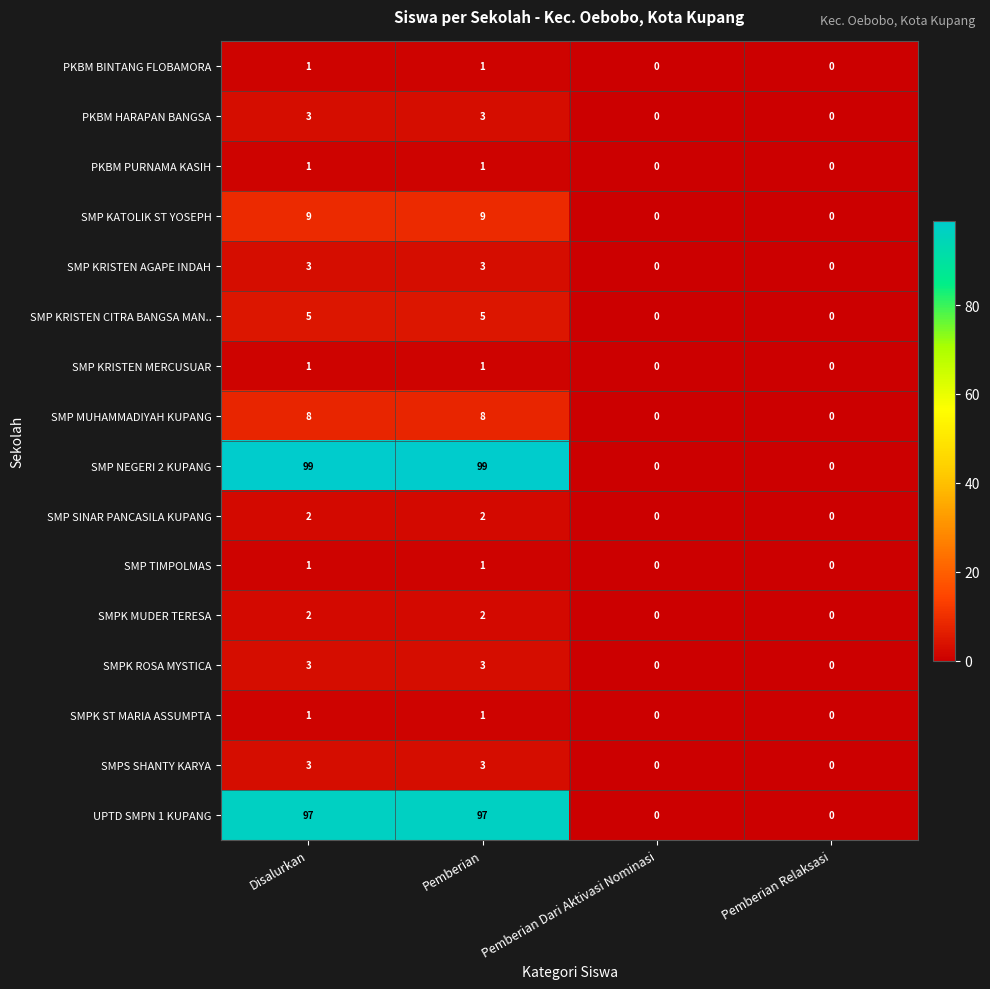

How many SMP NEGERI 2 KUPANG values are between 0 and 99?

4